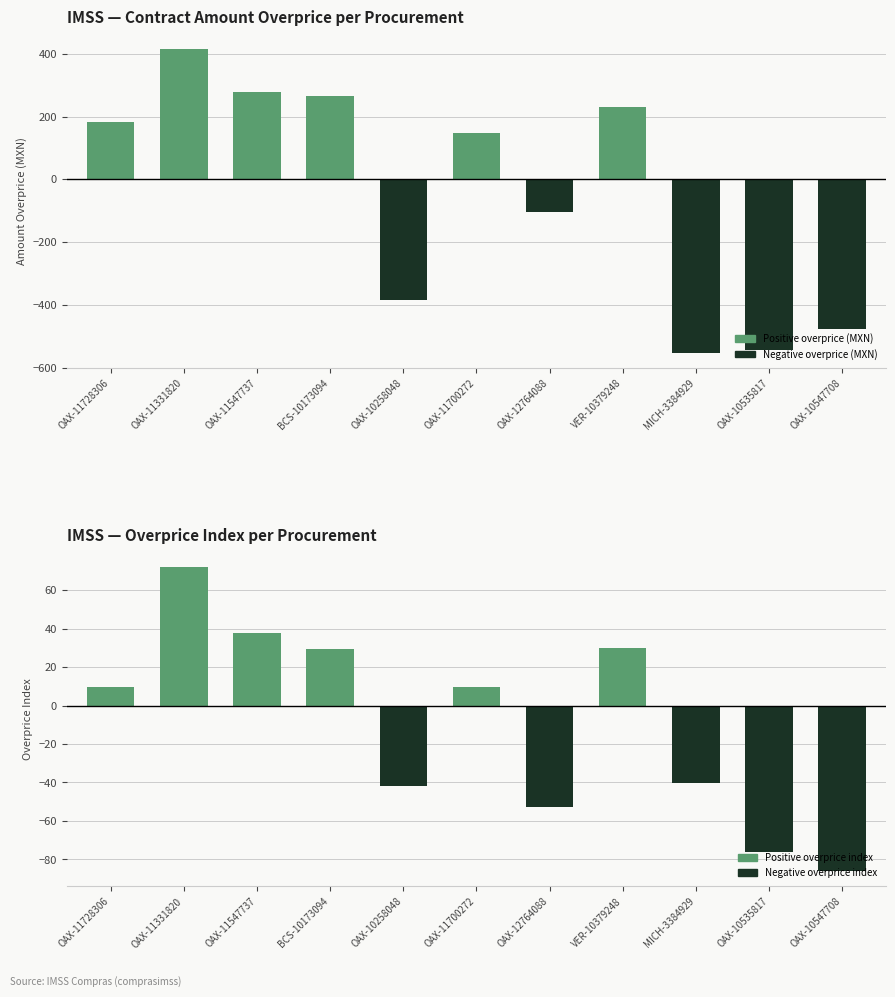

What position from the right is OAX-11331820?

10